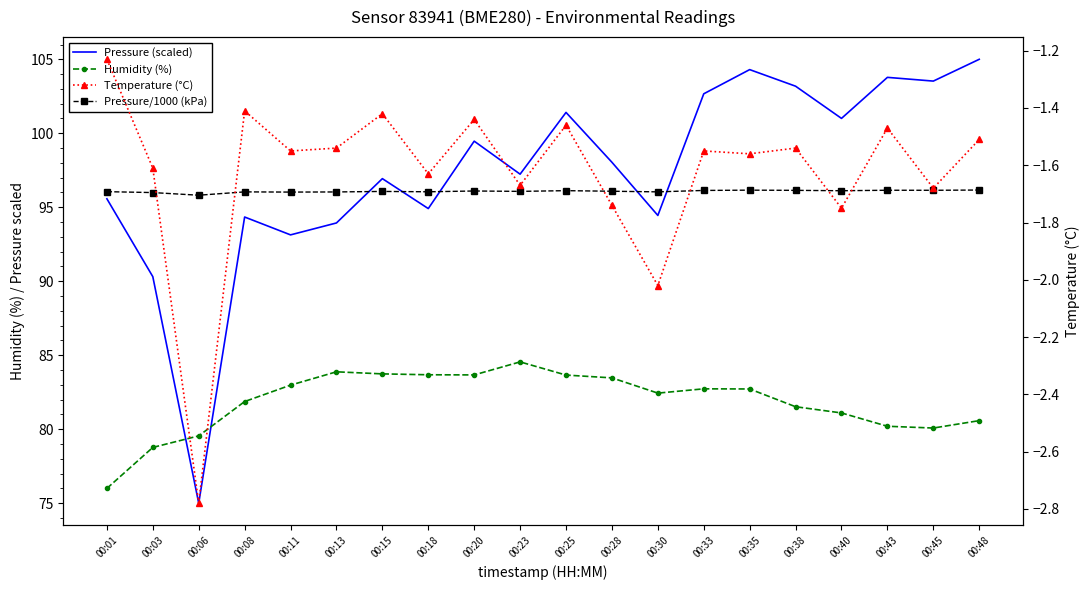

The value of Pressure (scaled) at 00:35 is 38.3. True or false?

False